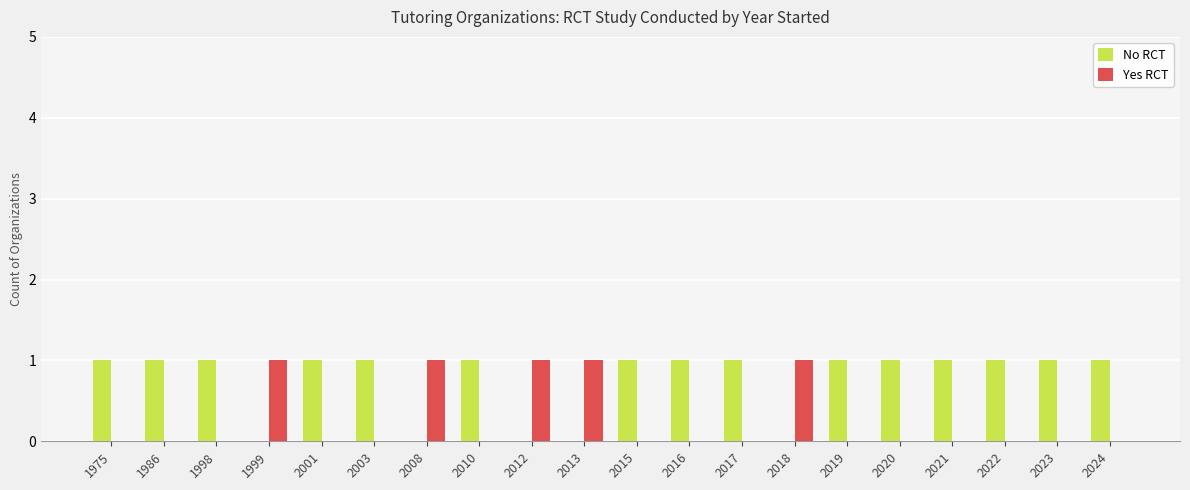

Is it true that Yes RCT equals 1 at 1986?

False